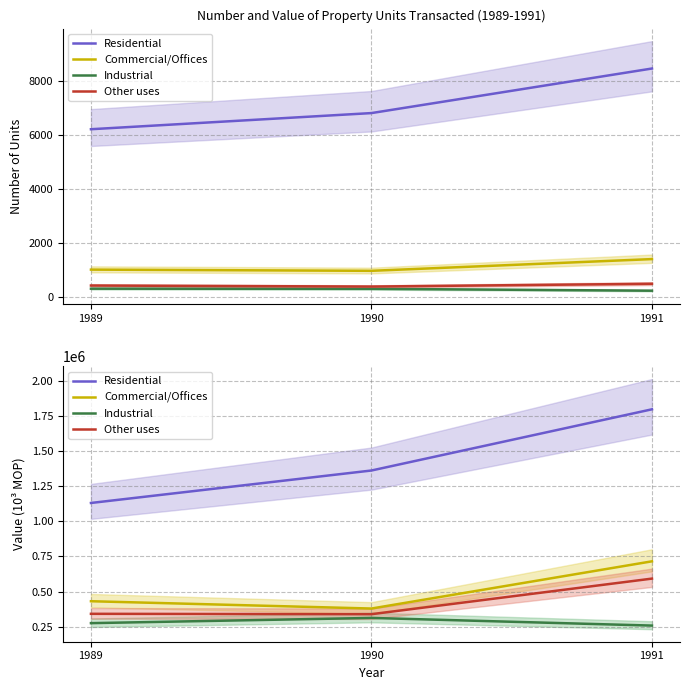

At which label is Other uses closest to 465578?

1989